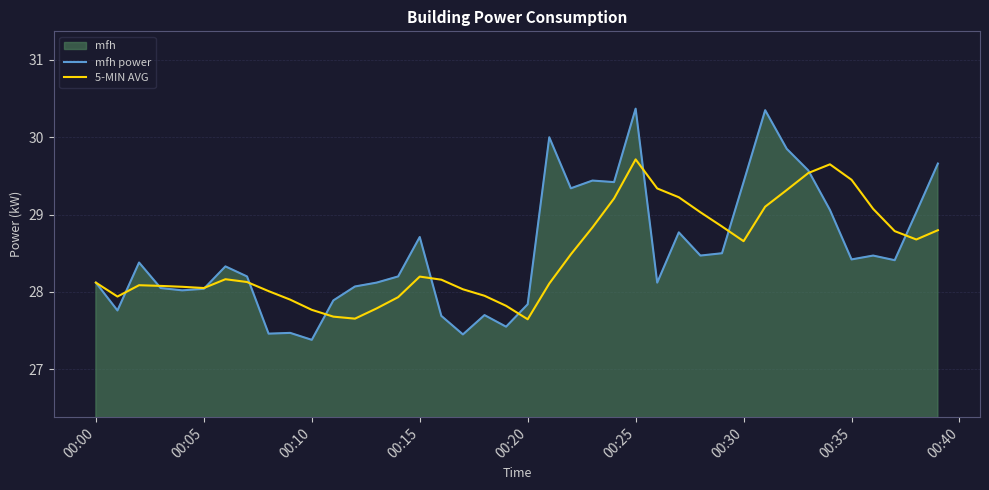

True or false: 5-MIN AVG has a value of 16.1 at 00:10.

False